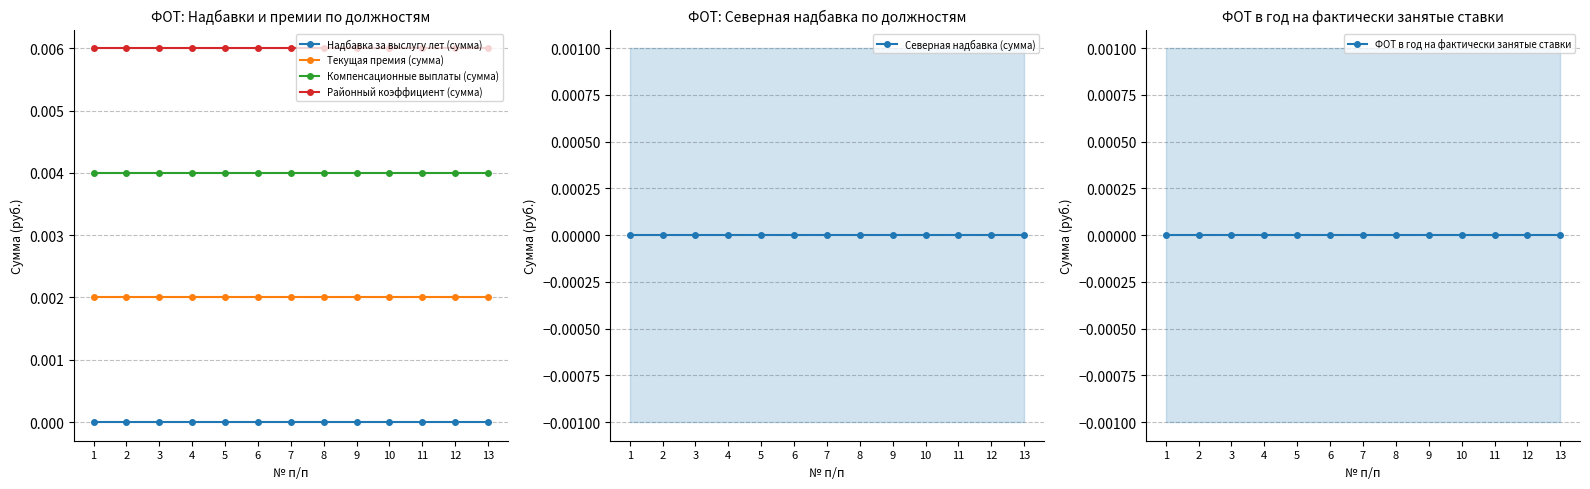

Rank the categories by Текущая премия (сумма) value from lowest to highest.

1, 2, 3, 4, 5, 6, 7, 8, 9, 10, 11, 12, 13